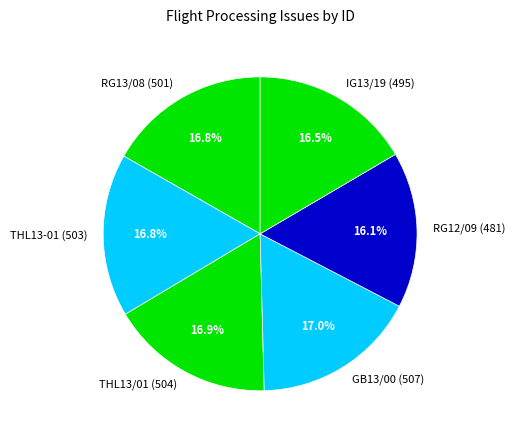

What percentage is NOT represented by RG13/08 (501)?

83.2%